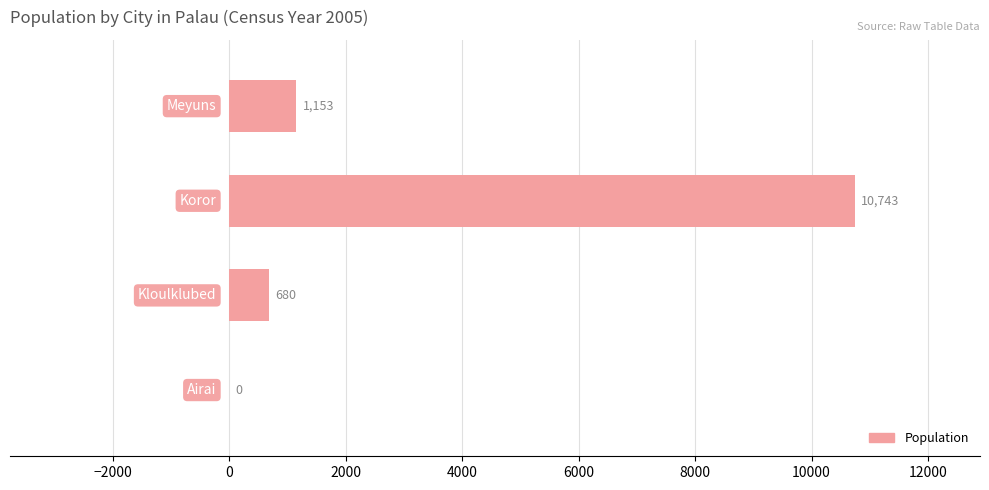

What is the maximum value shown in the chart?

10743